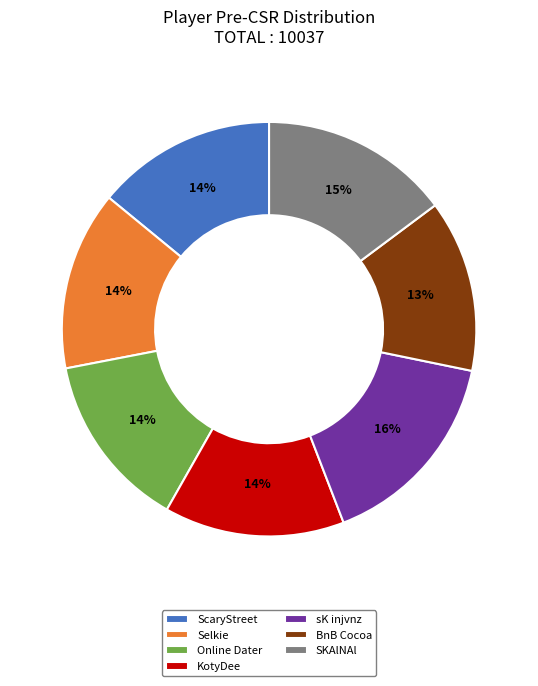

The BnB Cocoa slice represents 19% of the pie. True or false?

False